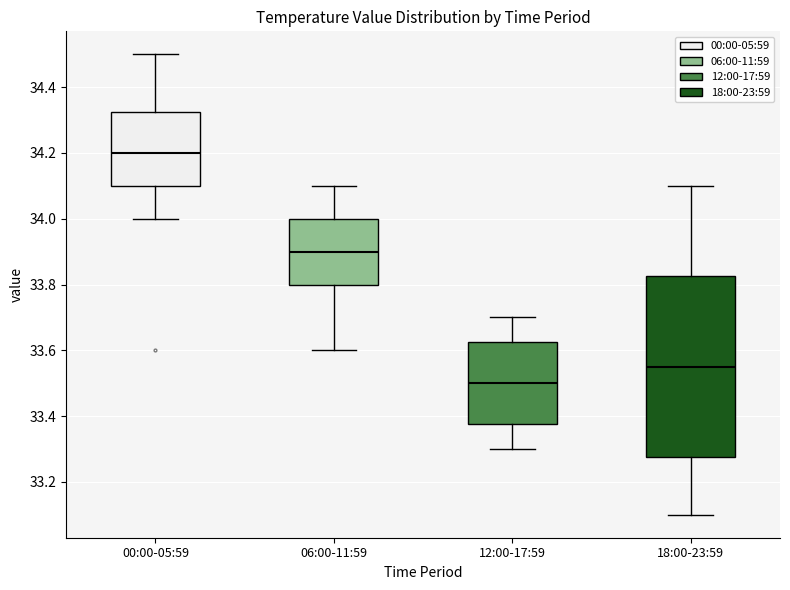

Reading left to right, transcribe this box plot: for each box, give where its median line is, the range the box spans, and where its two whiskers end, as read against the y-axis. The values are not printed on the chart, so give them approximately, as read against the axis.

00:00-05:59: median 34.20, box 34.10 to 34.32, whiskers 34.00 to 34.50
06:00-11:59: median 33.90, box 33.80 to 34.00, whiskers 33.60 to 34.10
12:00-17:59: median 33.50, box 33.38 to 33.62, whiskers 33.30 to 33.70
18:00-23:59: median 33.56, box 33.28 to 33.82, whiskers 33.10 to 34.10